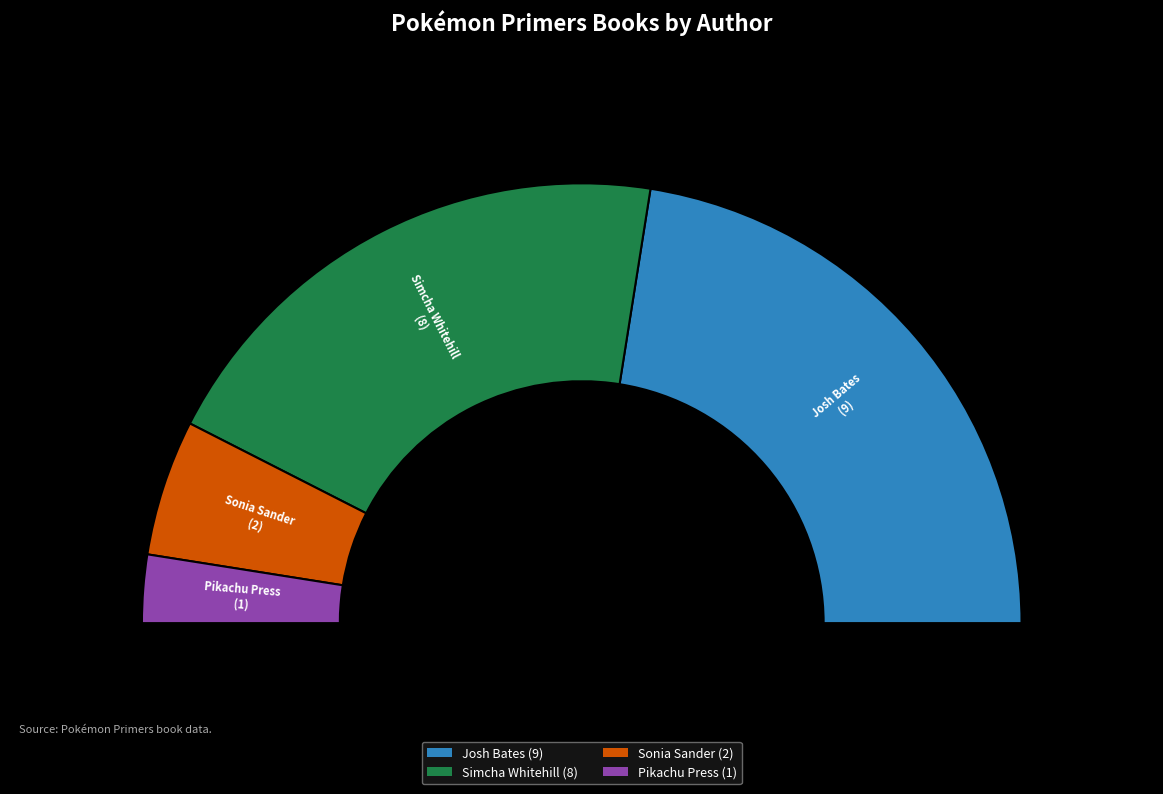

What percentage is the Pikachu Press (550657136) slice, to the nearest percent?

5%